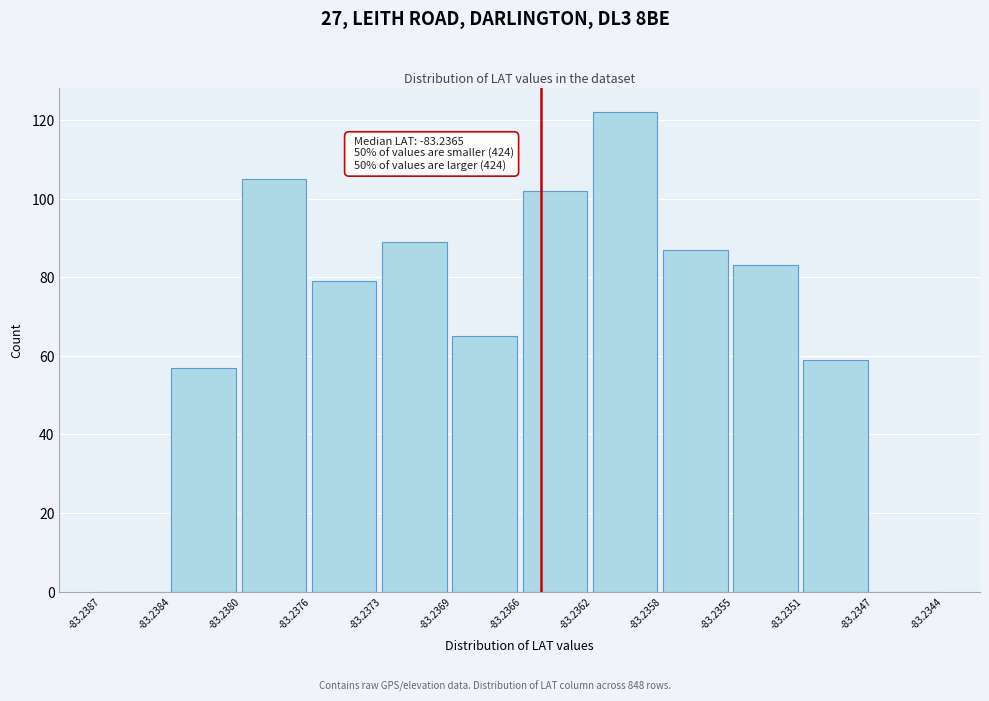

Reading left to right, transcribe all the data shown in this chart.

-83.2387=0	-83.2384=57	-83.2380=105	-83.2376=79	-83.2373=89	-83.2369=65	-83.2366=102	-83.2362=122	-83.2358=87	-83.2355=83	-83.2351=59	-83.2347=0